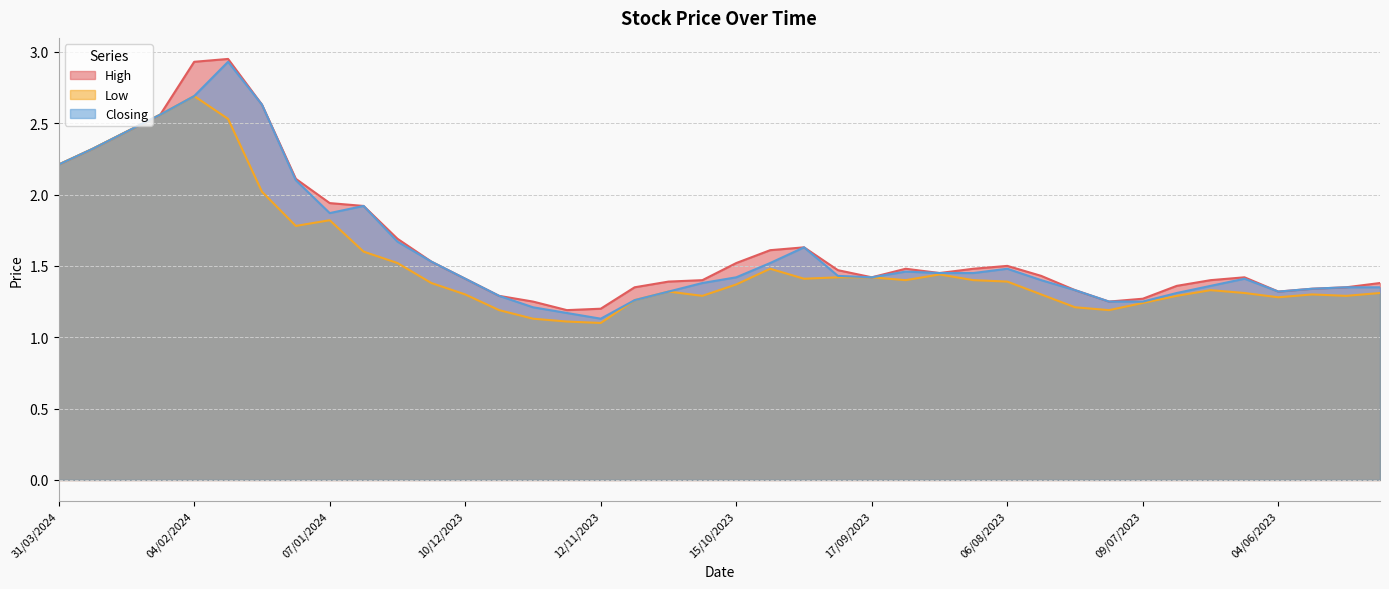

What value does the Closing series have at 17/09/2023?

1.4